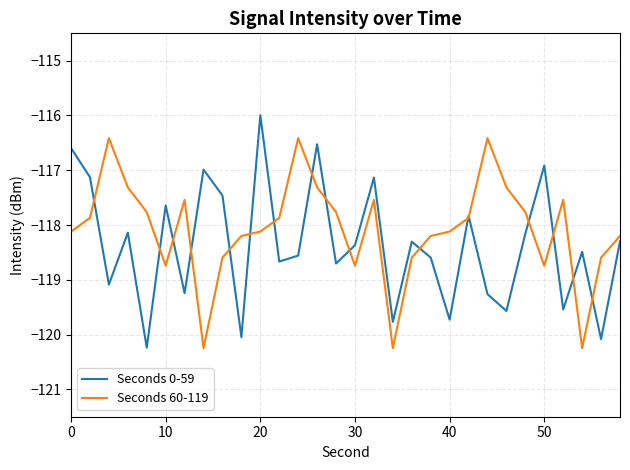

What is the average value of the Seconds 0-59 series?

-118.4